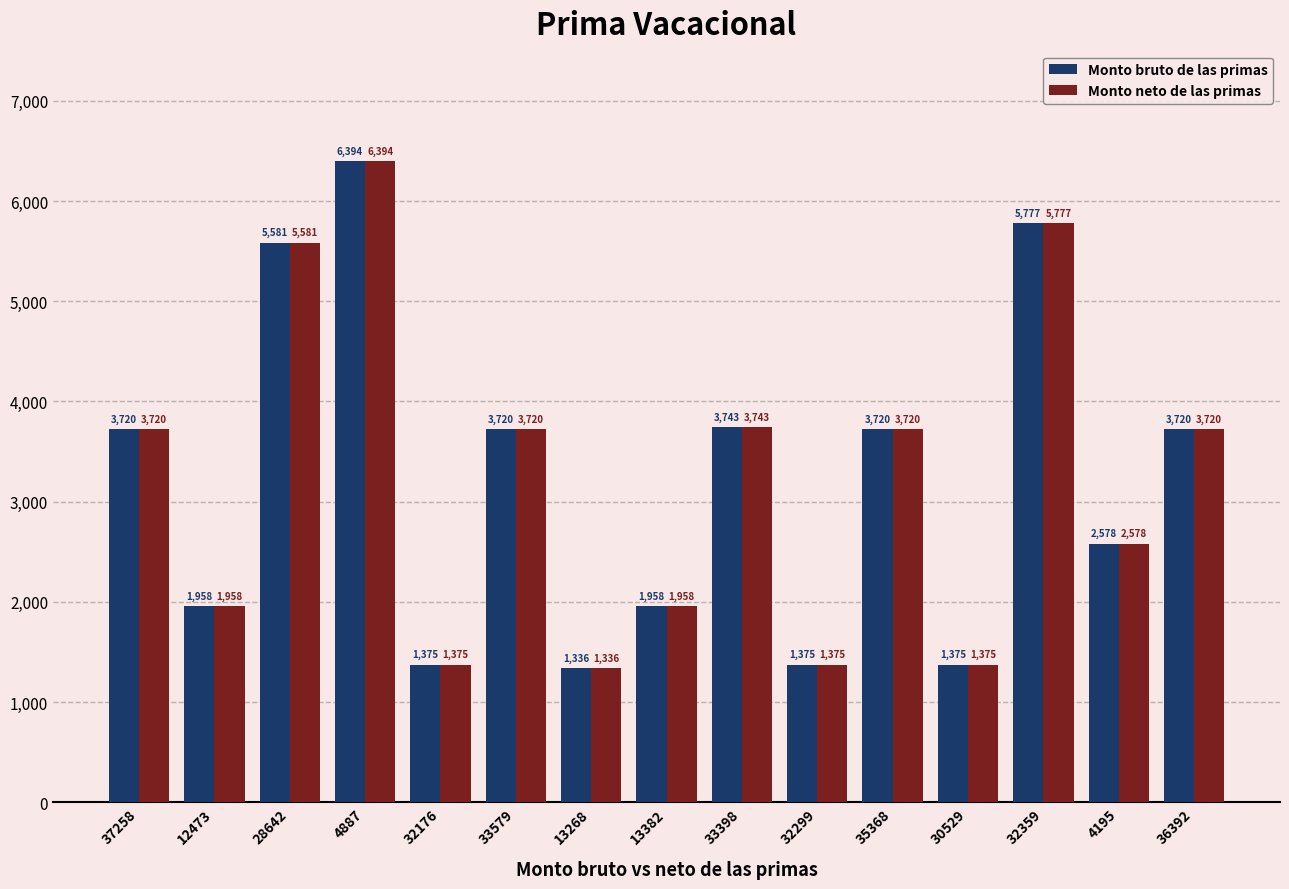

At which category is the sum across all series the highest?

4887